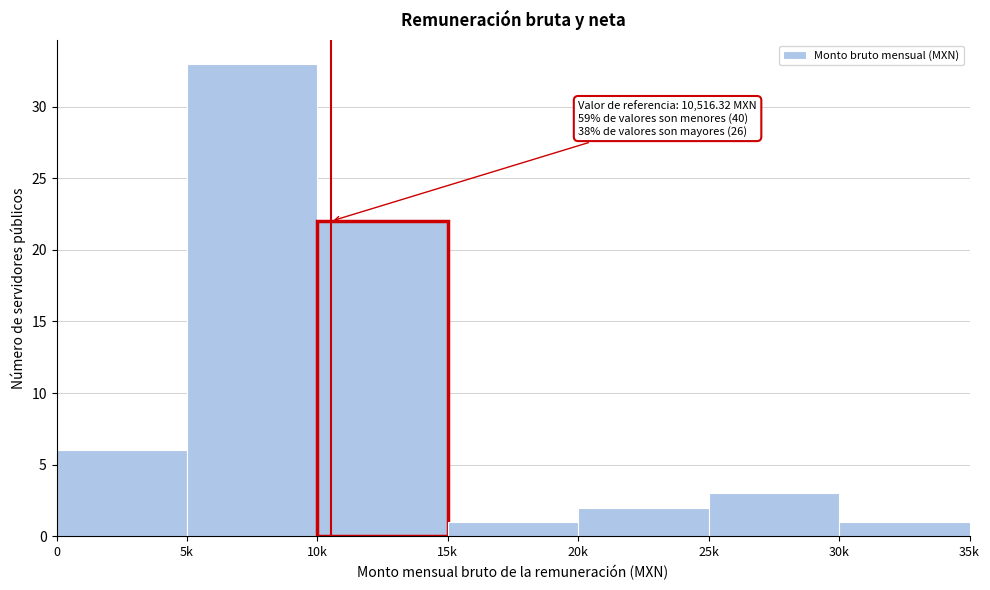

Reading left to right, extract all data points from this chart.

6	33	22	1	2	3	1